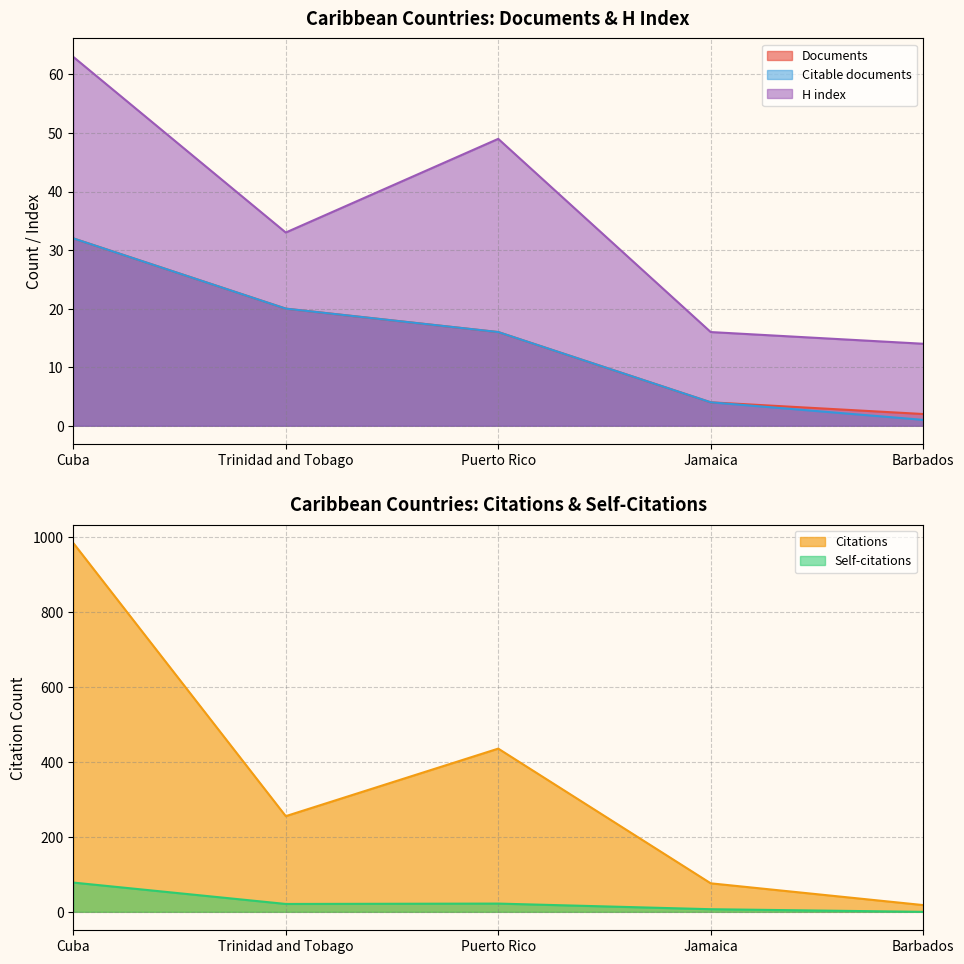

True or false: Self-citations and Citations intersect in this chart.

False